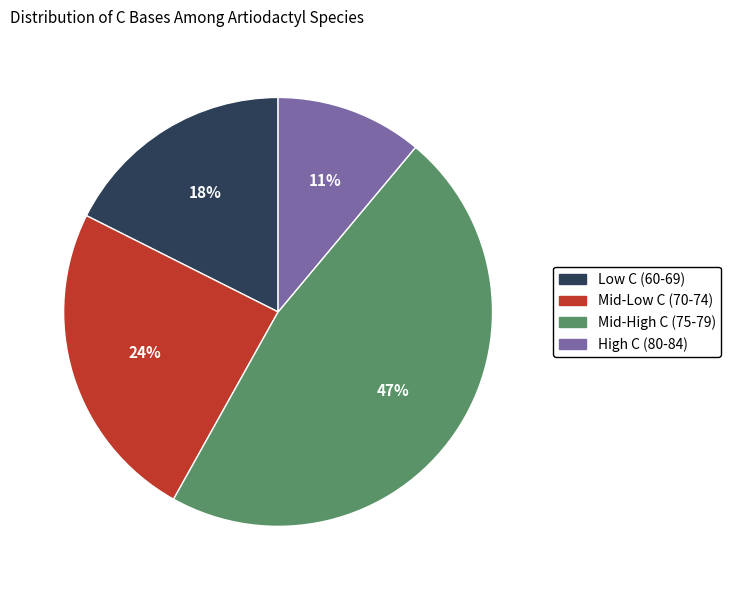

To the nearest percent, what is the difference between the largest and smallest slice percentages?

36%